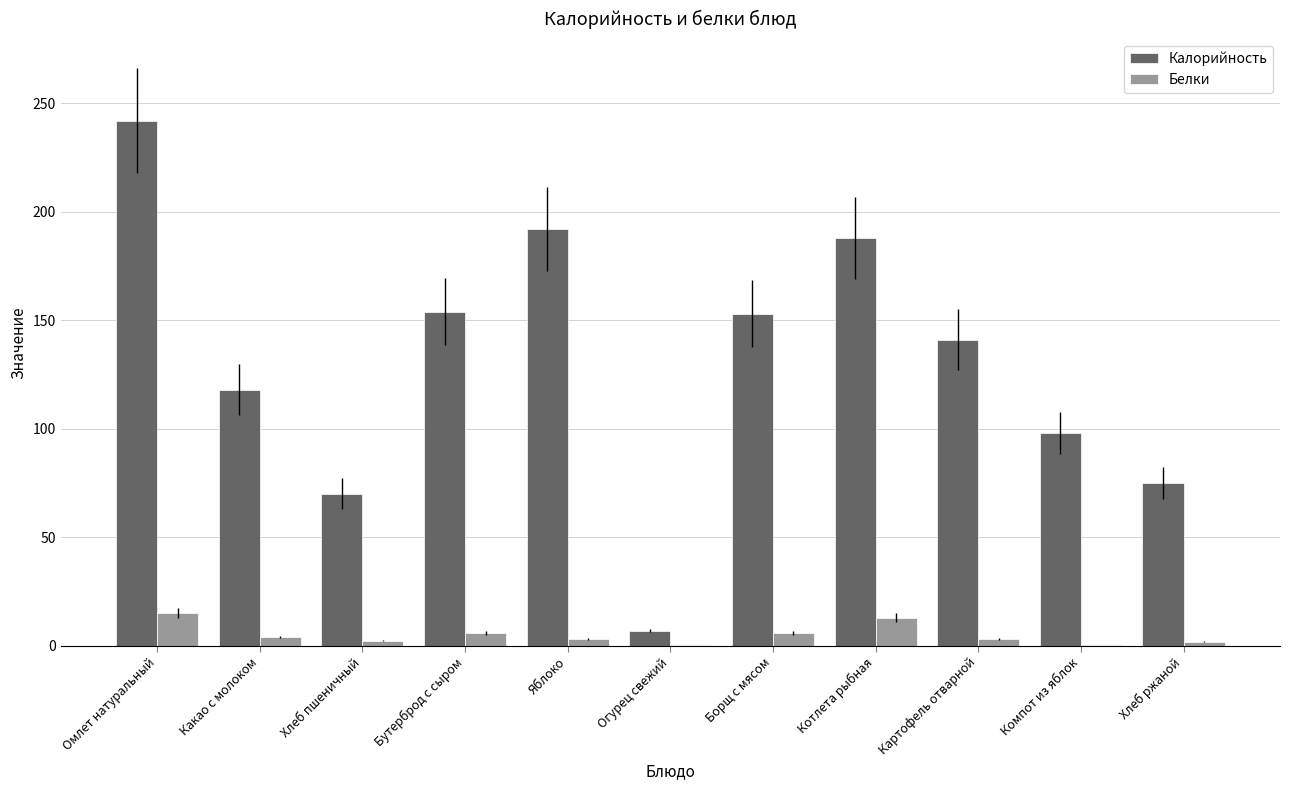

Is it true that Белки equals 6.0 at Бутерброд с сыром?

True